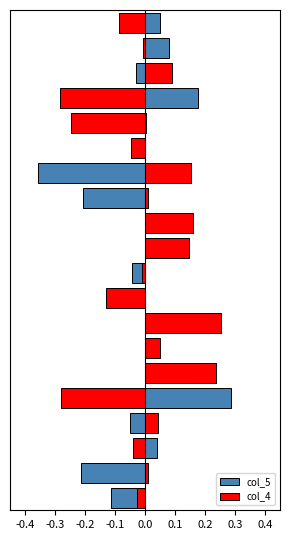

How many categories are shown in the chart?

20